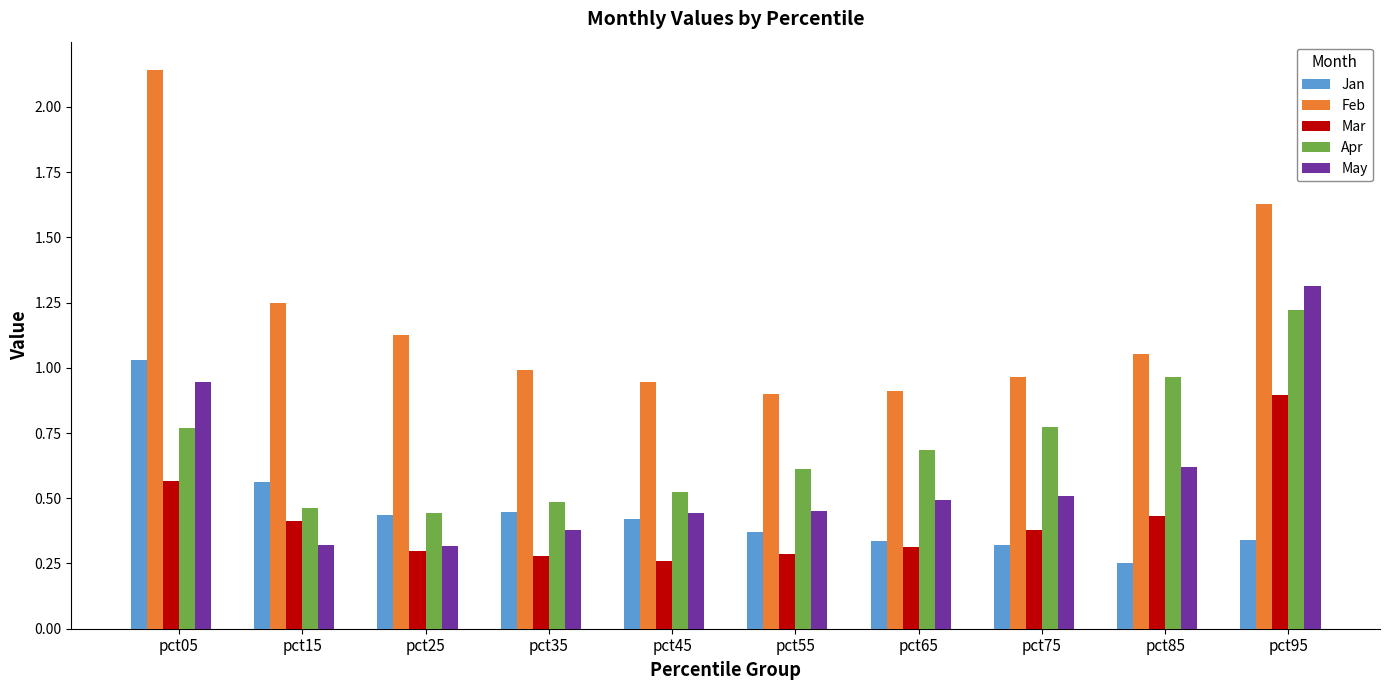

What is the sum of the Mar values at pct25 and pct85?

0.7